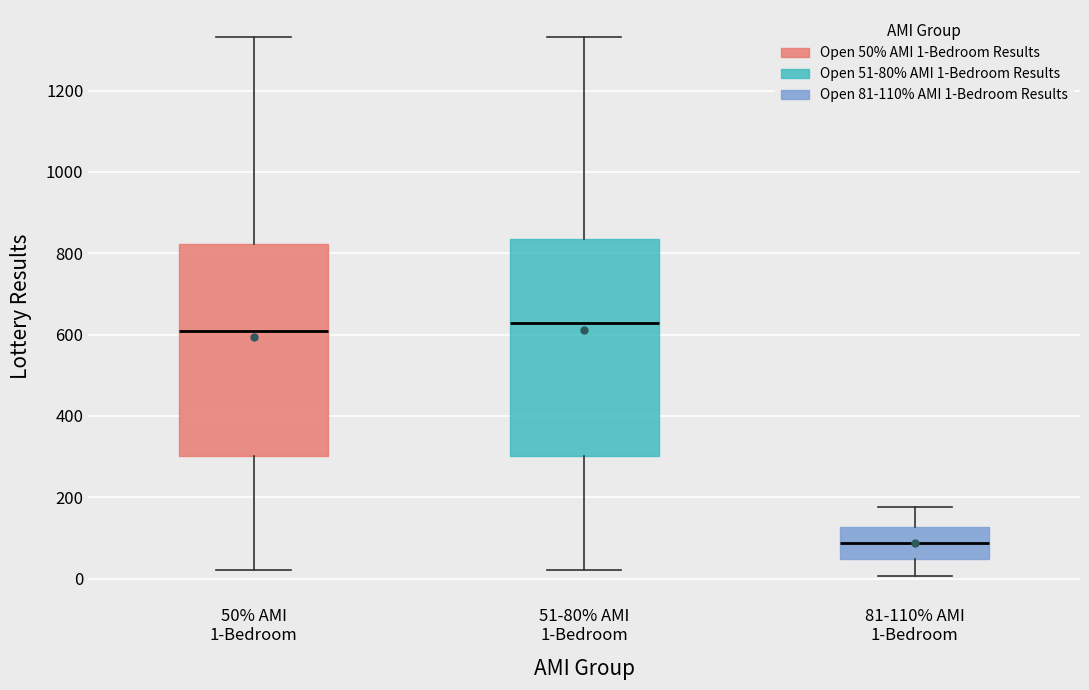

Which box has the highest median line?

51-80% AMI 1-Bedroom